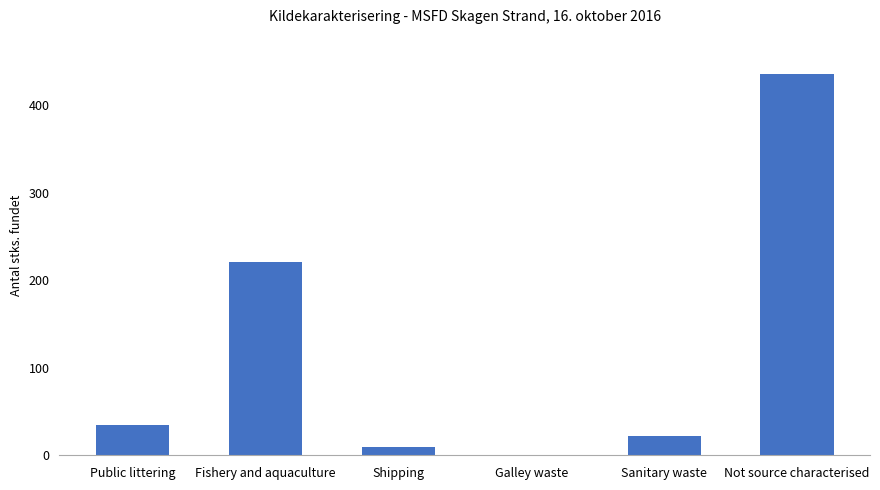

Reading left to right, extract all data points from this chart.

Public littering=34	Fishery and aquaculture=221	Shipping=9	Galley waste=0	Sanitary waste=22	Not source characterised=435